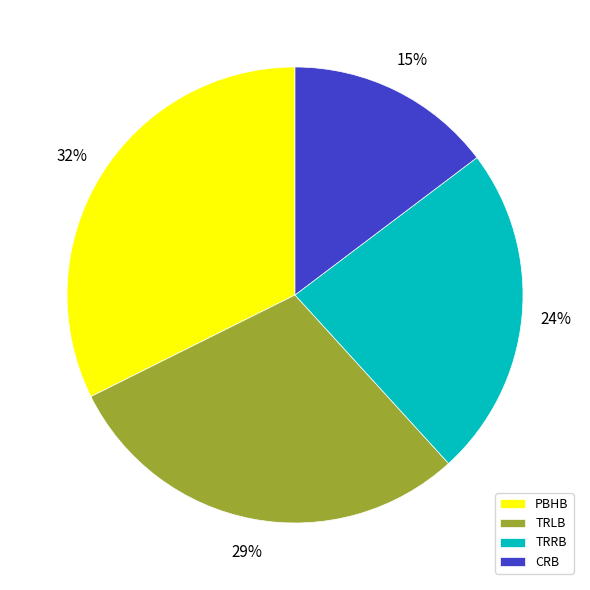

How many slices are in this pie chart?

4